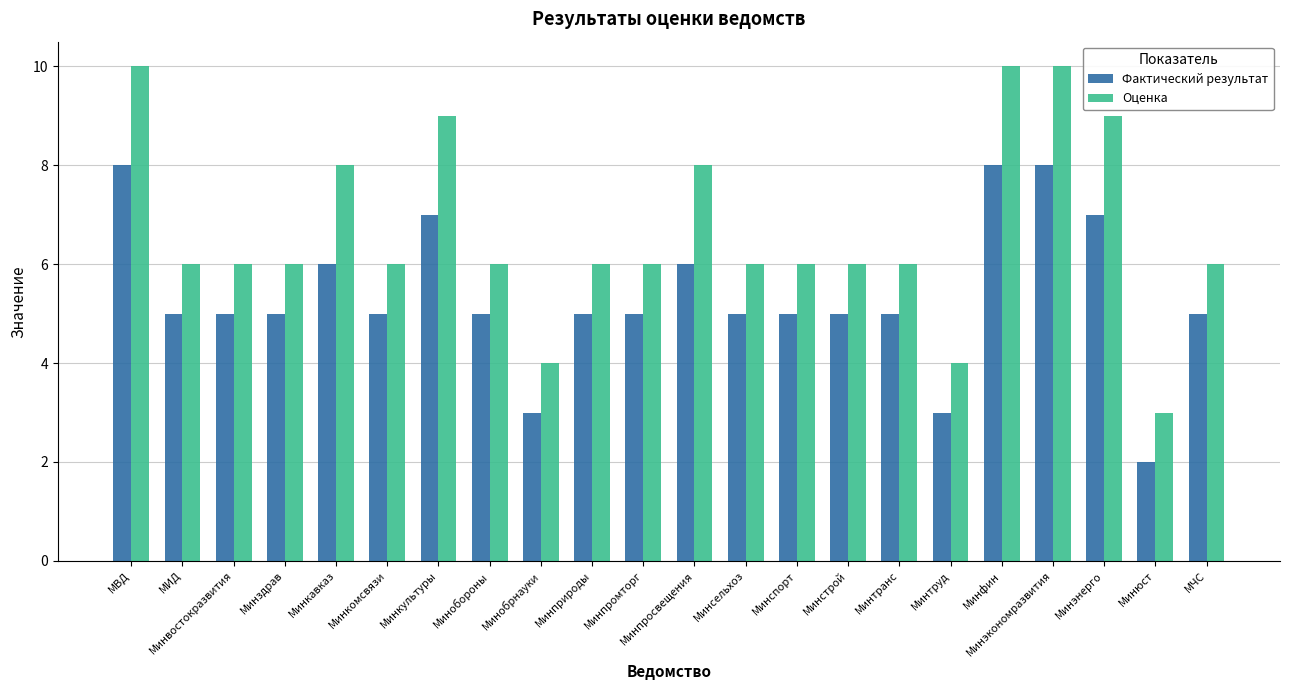

Reading left to right, extract all data points from this chart.

Фактический результат: МВД=8	МИД=5	Минвостокразвития=5	Минздрав=5	Минкавказ=6	Минкомсвязи=5	Минкультуры=7	Минобороны=5	Минобрнауки=3	Минприроды=5	Минпромторг=5	Минпросвещения=6	Минсельхоз=5	Минспорт=5	Минстрой=5	Минтранс=5	Минтруд=3	Минфин=8	Минэкономразвития=8	Минэнерго=7	Минюст=2	МЧС=5
Оценка: МВД=10	МИД=6	Минвостокразвития=6	Минздрав=6	Минкавказ=8	Минкомсвязи=6	Минкультуры=9	Минобороны=6	Минобрнауки=4	Минприроды=6	Минпромторг=6	Минпросвещения=8	Минсельхоз=6	Минспорт=6	Минстрой=6	Минтранс=6	Минтруд=4	Минфин=10	Минэкономразвития=10	Минэнерго=9	Минюст=3	МЧС=6